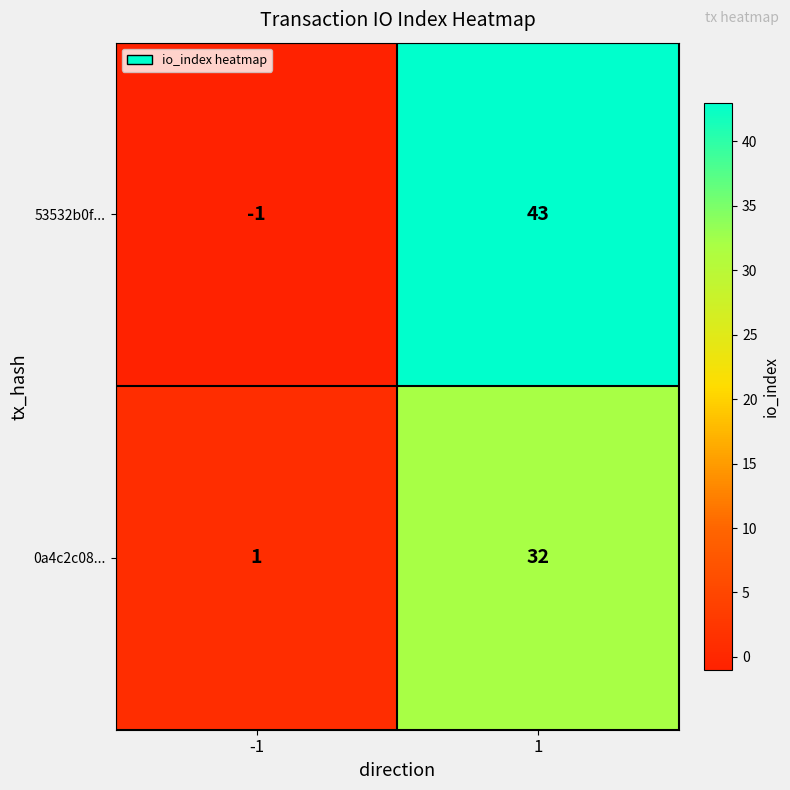

Reading left to right, extract all data points from this chart.

53532b0f...: -1	43
0a4c2c08...: 1	32